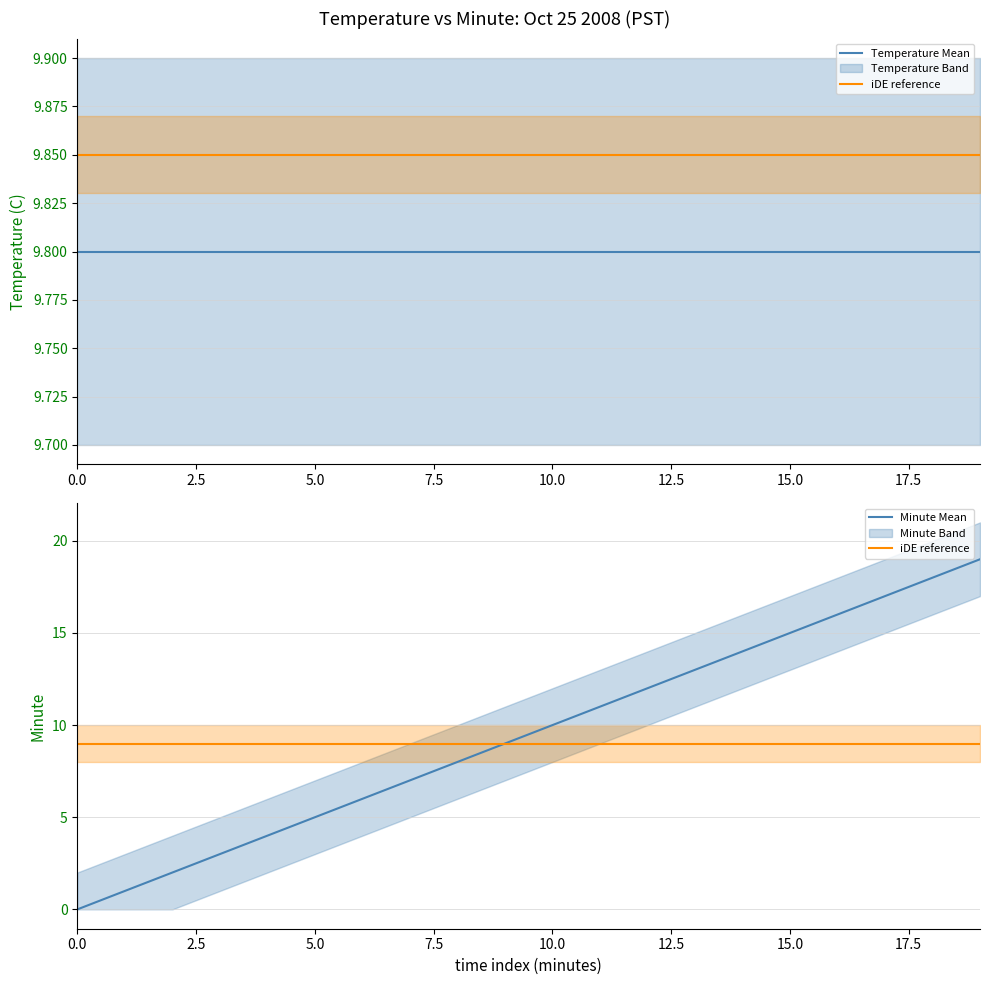

Does the chart display data point markers on the line(s)?

No